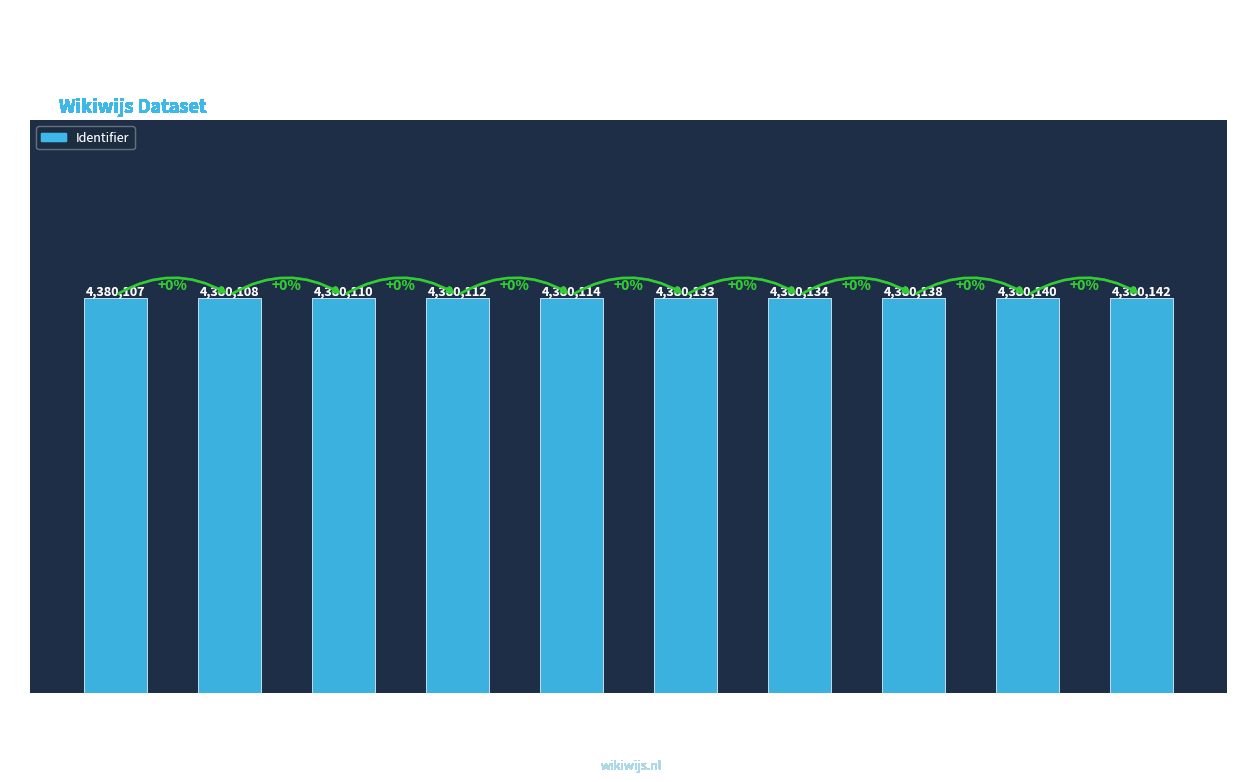

Reading left to right, list all the values displayed in this chart.

Inleiding Tijdvak 7=4380107	Thema Pruiken=4380108	Leerdoelen=4380110	Planning=4380112	Werkplan=4380114	Verlichting=4380133	Vooraf=4380134	Stap 1=4380138	Stap 2=4380140	Stap 3=4380142